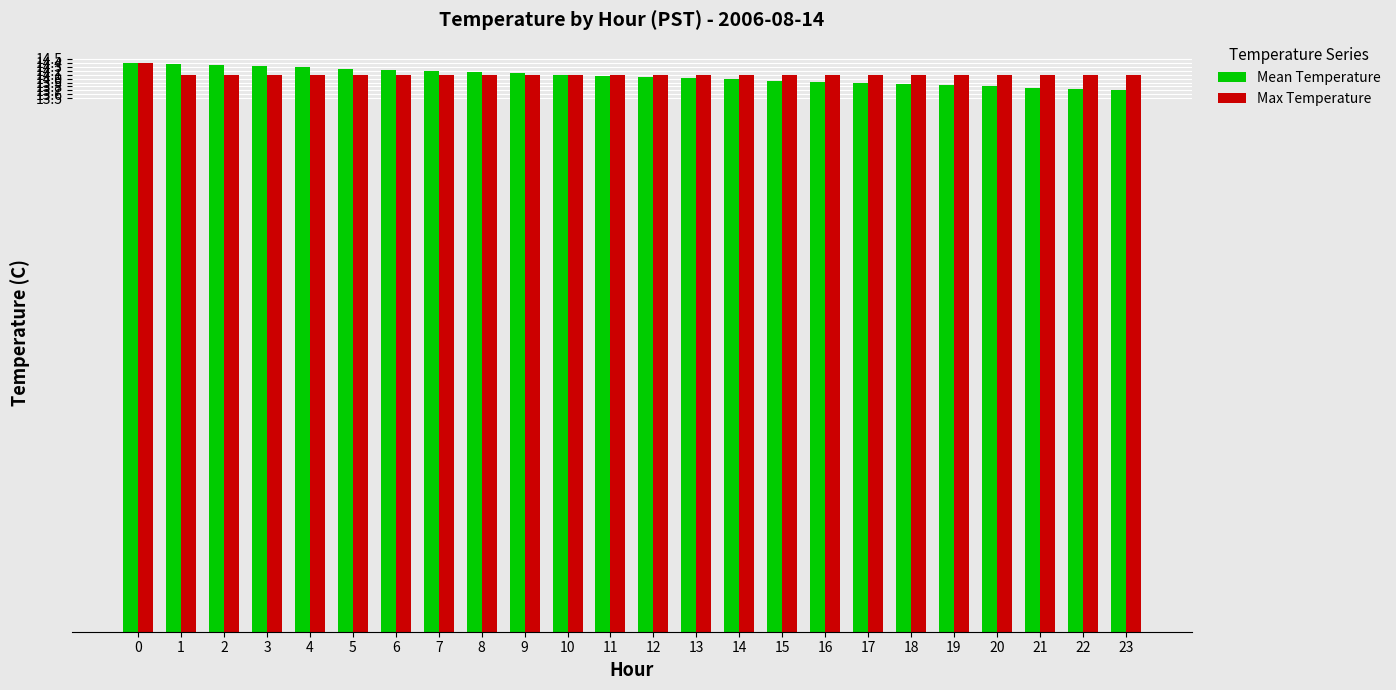

The value of Max Temperature at 7 is 25.3. True or false?

False